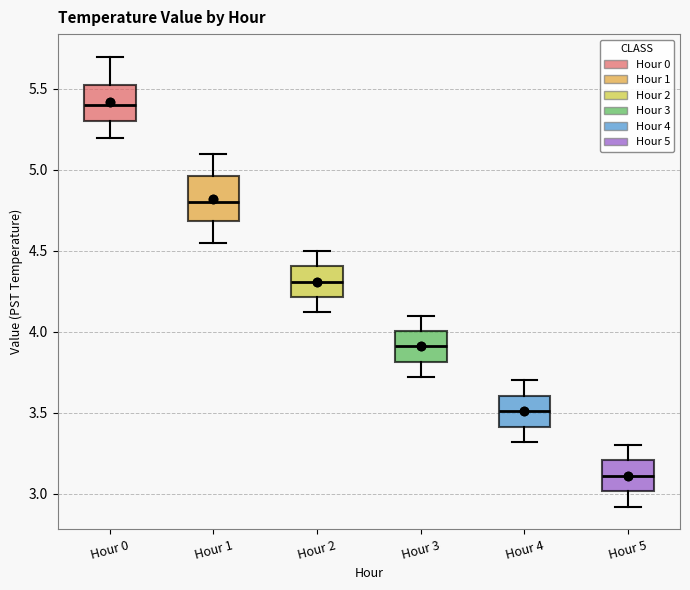

Reading left to right, read every box against the y-axis: the position of its median line, the range the box covers, and the ends of its whiskers. The values are not printed on the chart, so give them approximately, as read against the axis.

Hour 0: median 5.40, box 5.30 to 5.55, whiskers 5.20 to 5.70
Hour 1: median 4.80, box 4.70 to 4.95, whiskers 4.55 to 5.10
Hour 2: median 4.30, box 4.20 to 4.40, whiskers 4.10 to 4.50
Hour 3: median 3.90, box 3.80 to 4.00, whiskers 3.70 to 4.10
Hour 4: median 3.50, box 3.40 to 3.60, whiskers 3.30 to 3.70
Hour 5: median 3.10, box 3.00 to 3.20, whiskers 2.90 to 3.30